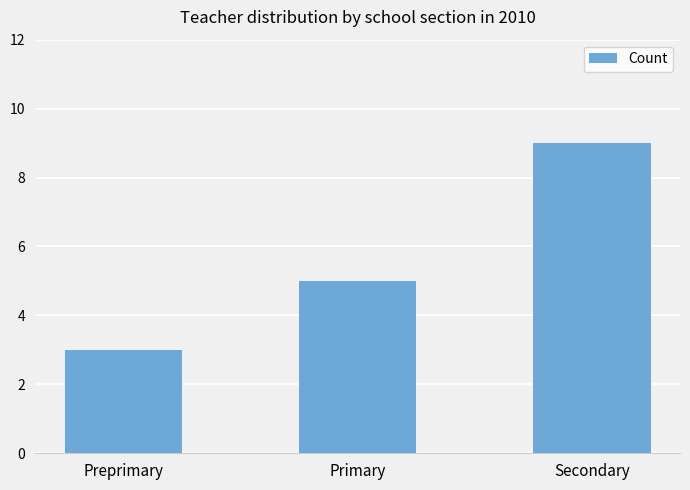

Reading left to right, transcribe all the data shown in this chart.

Preprimary=3	Primary=5	Secondary=9